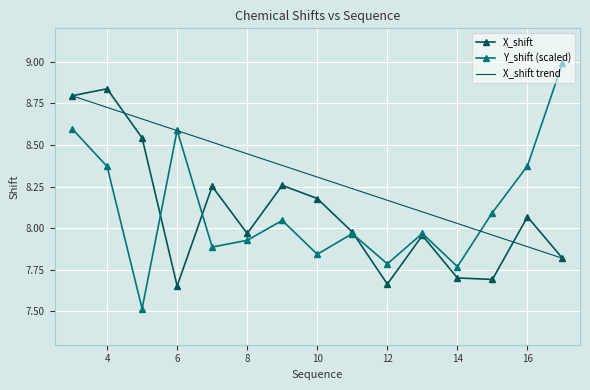

What is the average value of the X_shift series?

8.1